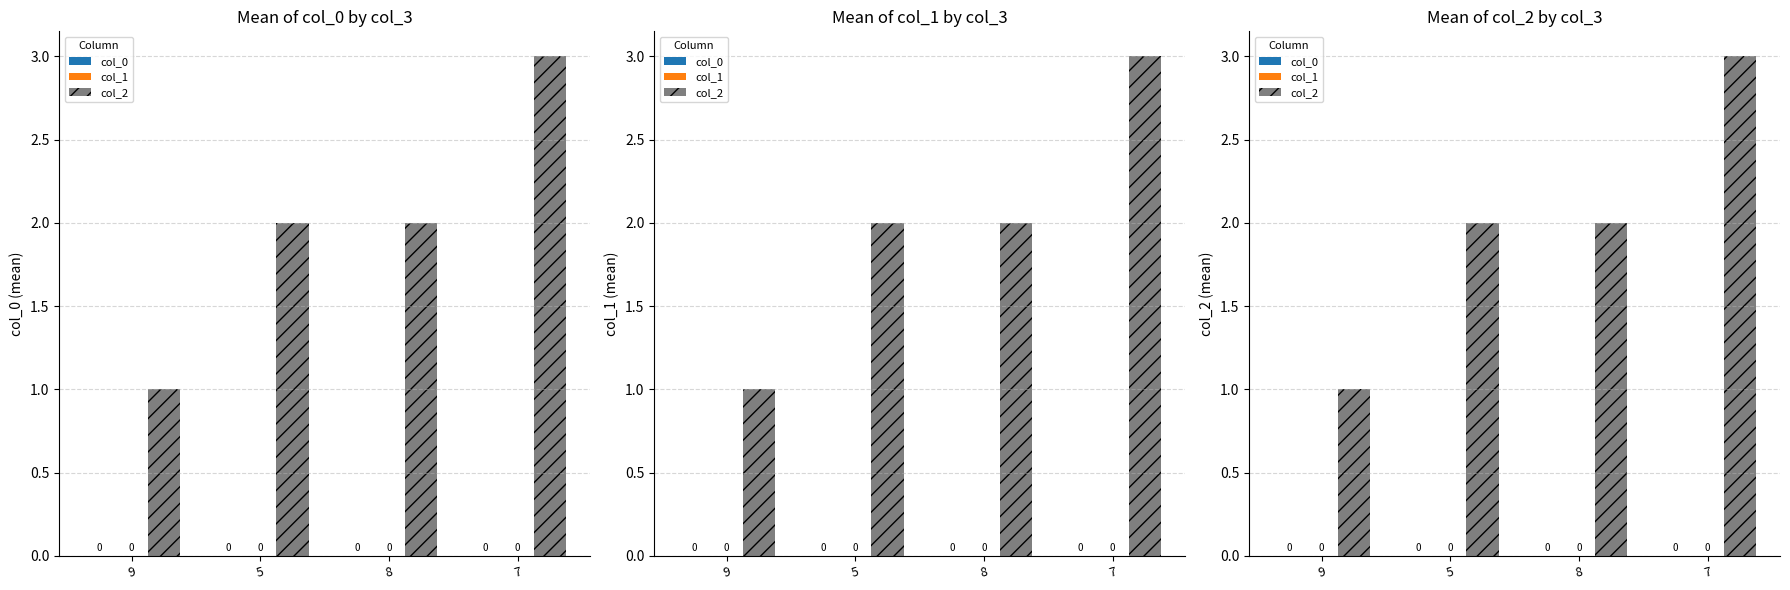

At which category is the sum across all series the highest?

7